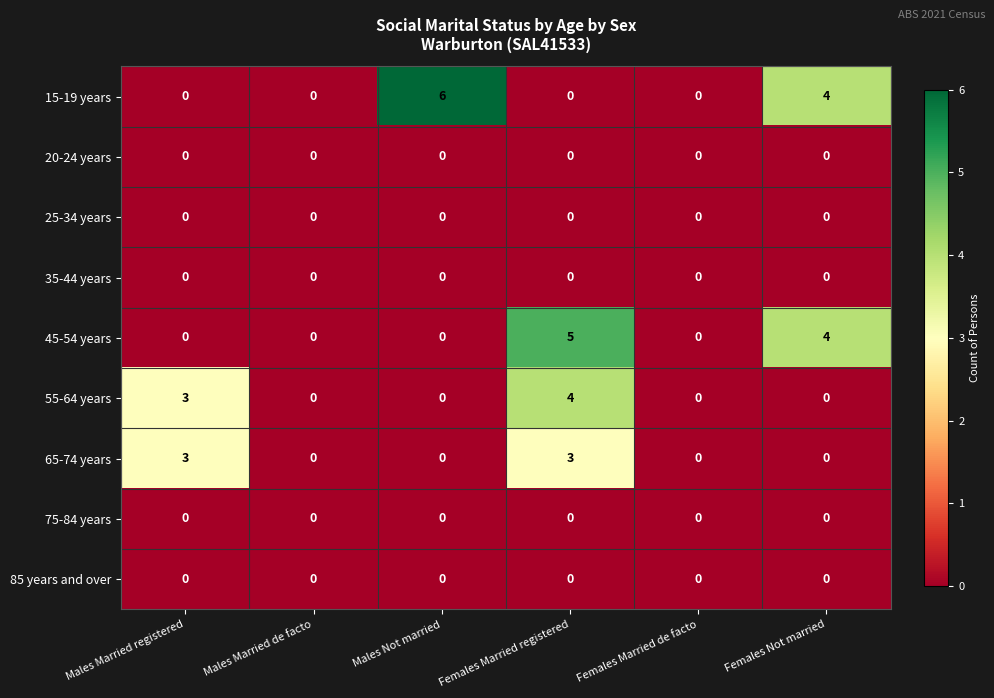

At which label is 15-19 years closest to 3?

Females Not married